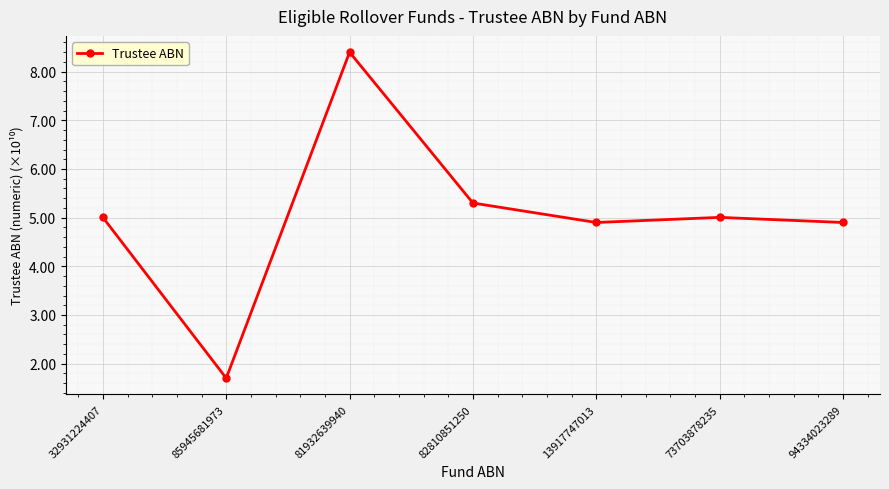

Count the number of data series in this chart.

1